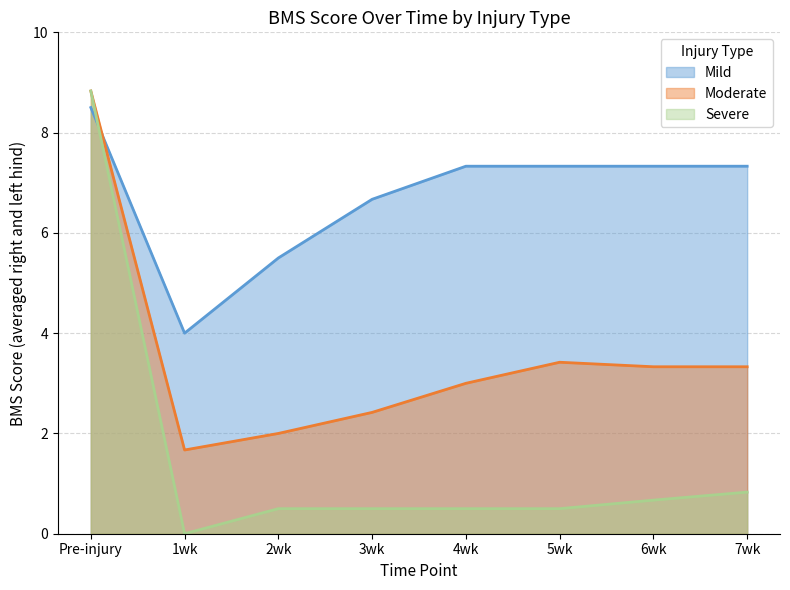

Reading right to left, what are all the values shown in this chart?

Mild: 7wk=7.3	6wk=7.3	5wk=7.3	4wk=7.3	3wk=6.7	2wk=5.5	1wk=4.0	Pre-injury=8.5
Moderate: 7wk=3.3	6wk=3.3	5wk=3.4	4wk=3.0	3wk=2.4	2wk=2.0	1wk=1.7	Pre-injury=8.8
Severe: 7wk=0.8	6wk=0.7	5wk=0.5	4wk=0.5	3wk=0.5	2wk=0.5	1wk=0.0	Pre-injury=8.8